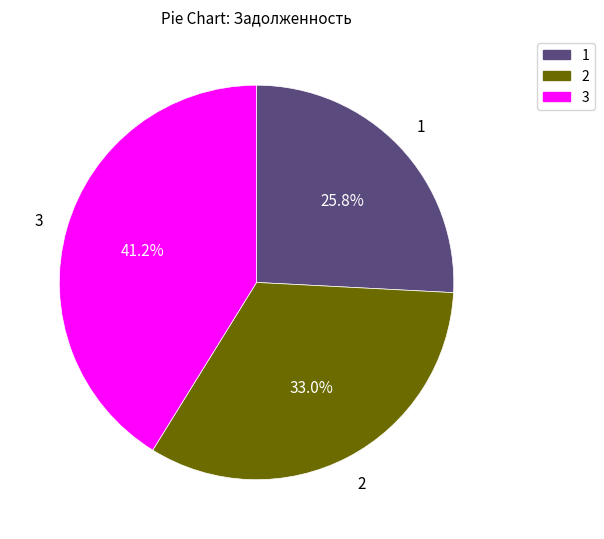

Rank the categories by value from lowest to highest.

1, 2, 3